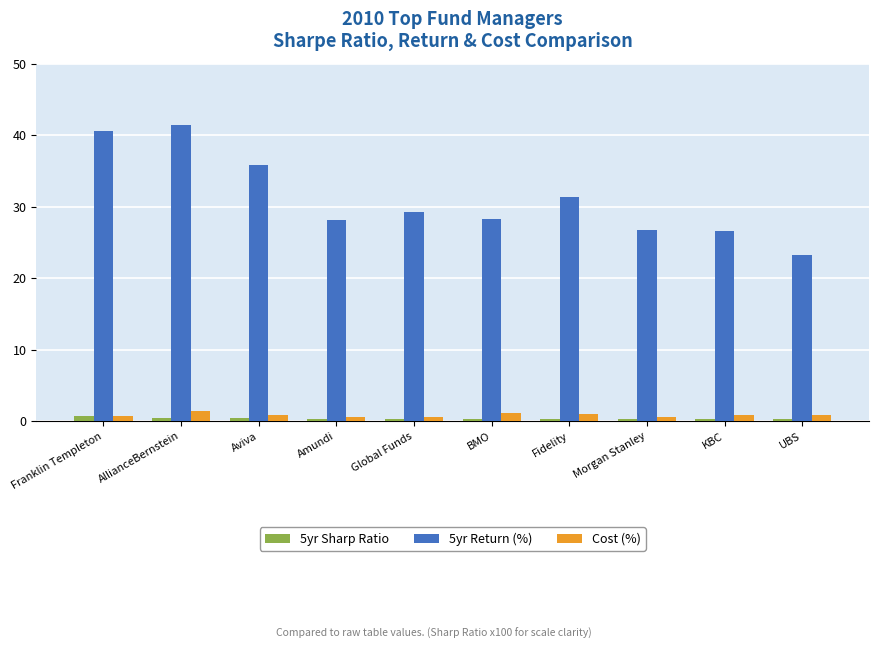

What is the sum of all 5yr Return (%) values?

311.1